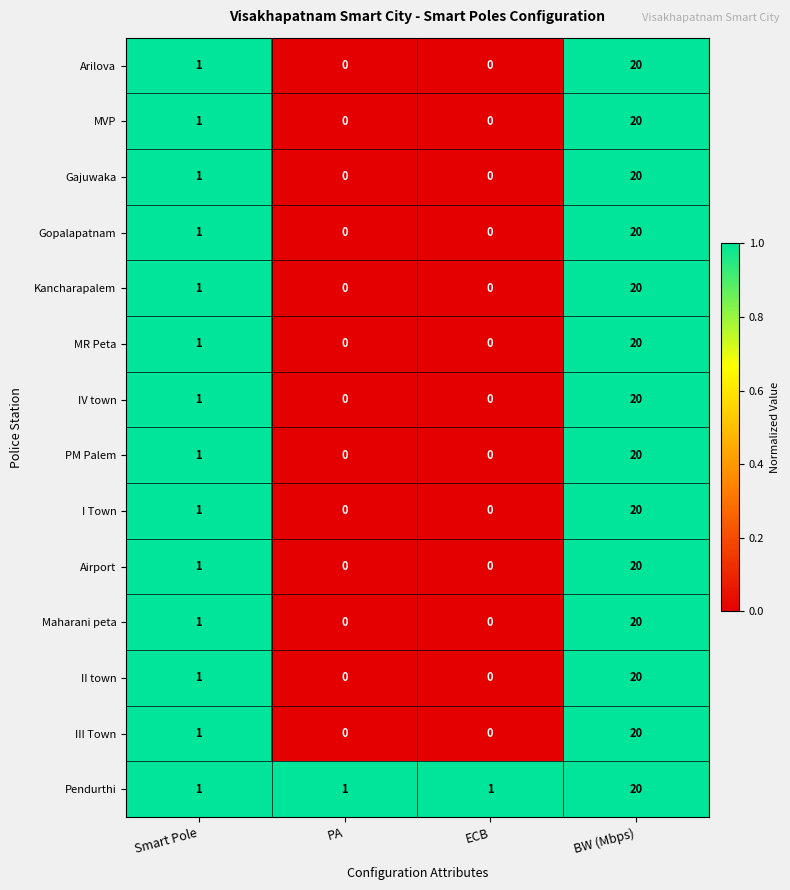

Is it true that Airport equals -8 at PA?

False